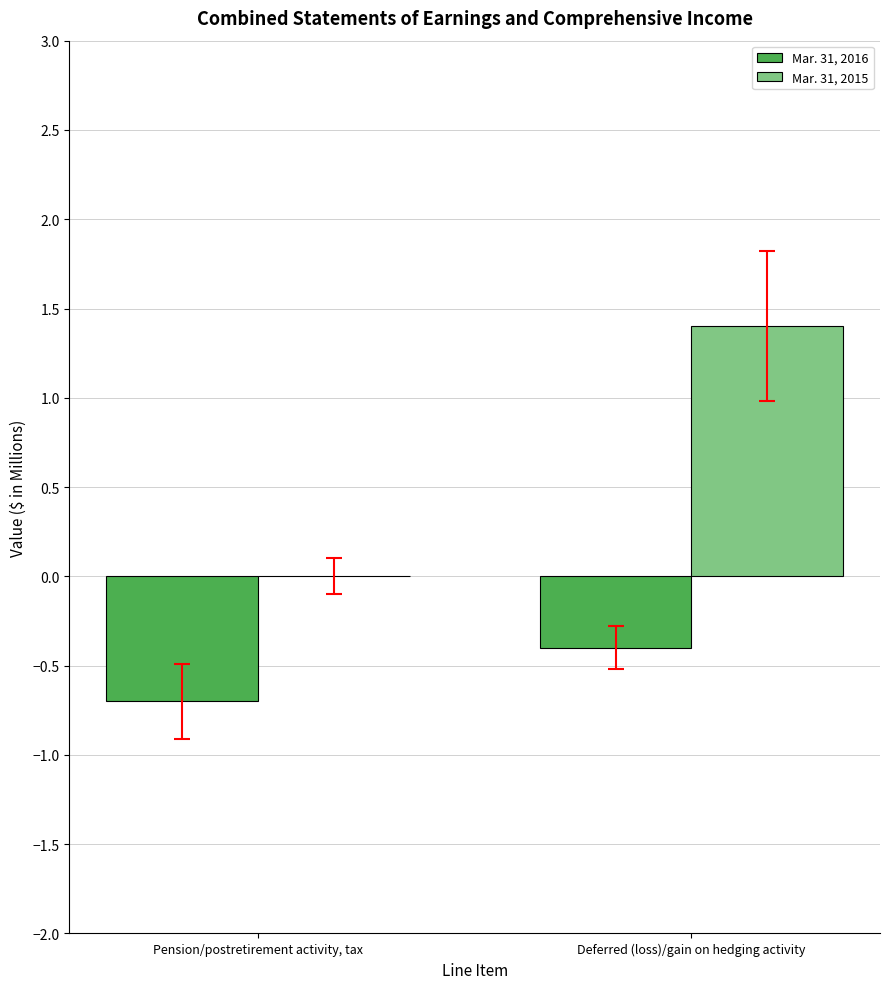

Between Pension/postretirement activity, tax and Deferred (loss)/gain on hedging activity, which series saw the biggest shift?

Mar. 31, 2015